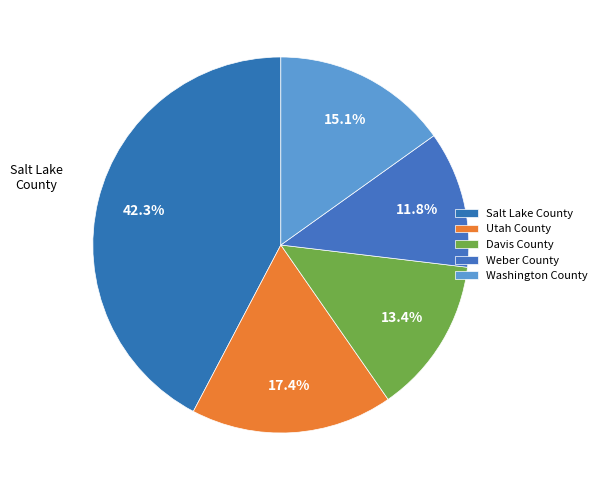

Is there any slice that represents more than half of the pie?

No